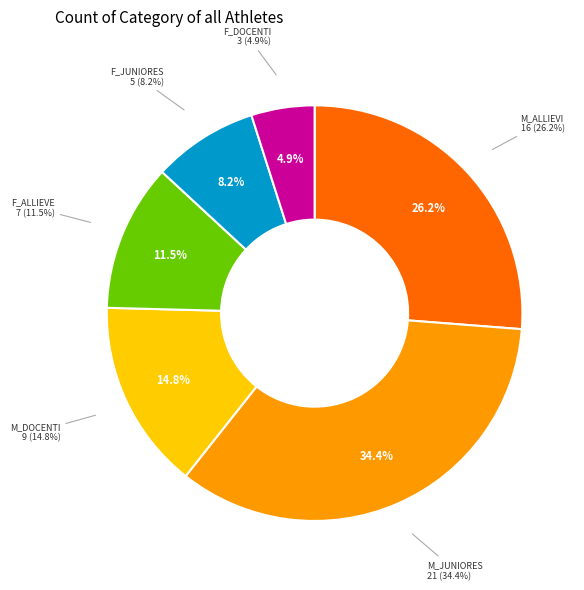

What is the smallest slice in the pie chart?

F_DOCENTI